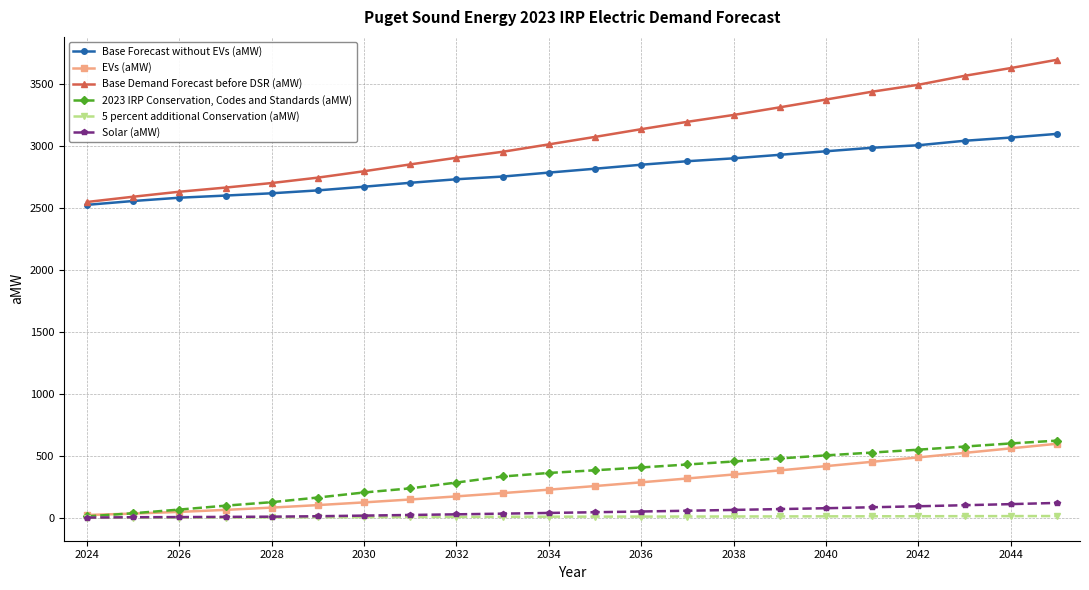

What is the greatest value displayed?

3698.8